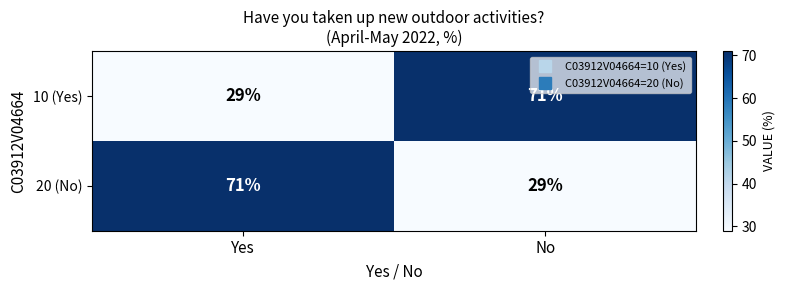

What is the spread (max minus min) of values at Yes?

42